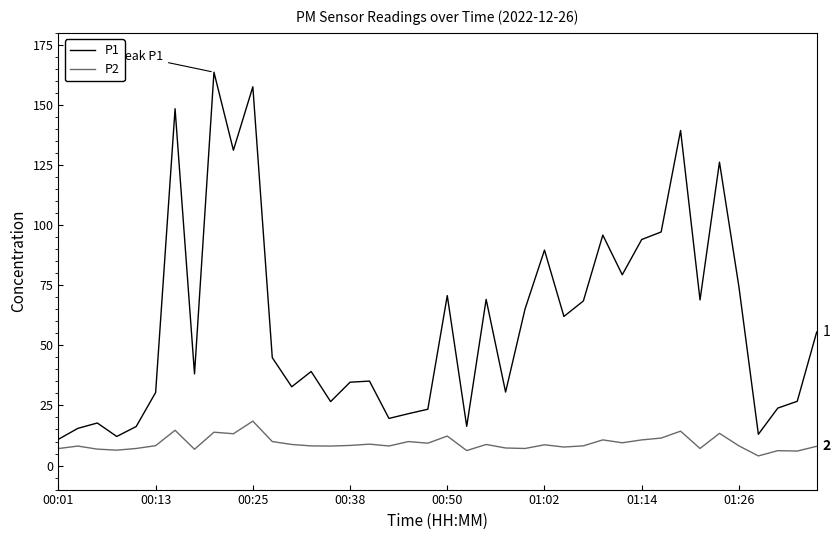

Which series has the largest total across all categories?

P1